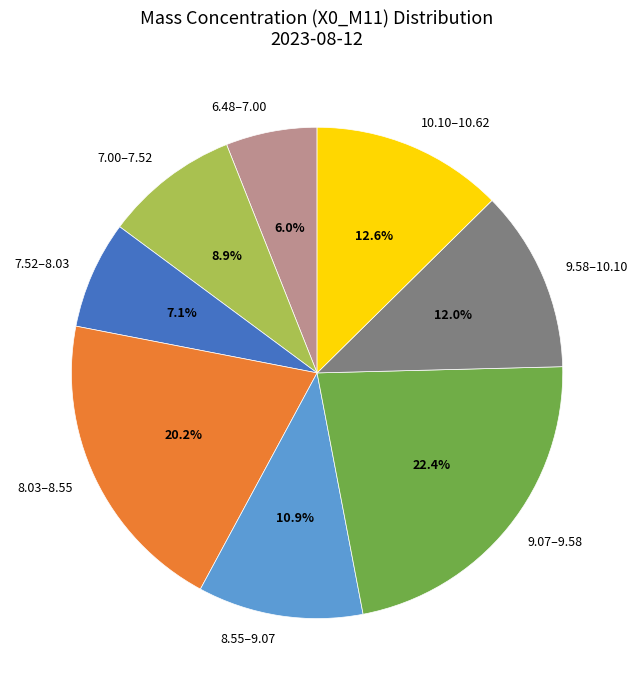

What is the ratio of the value at 8.03–8.55 to the value at 10.10–10.62?

1.6